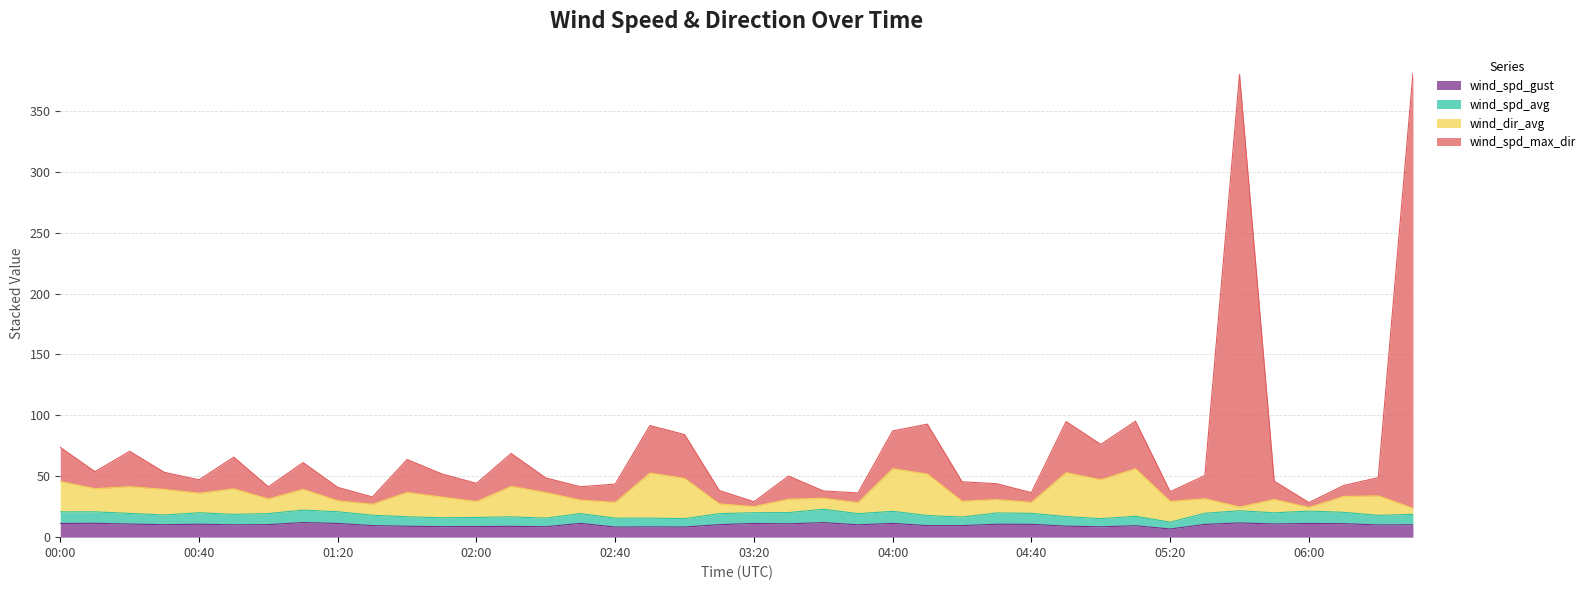

Which series has the largest range (max minus min)?

wind_spd_max_dir